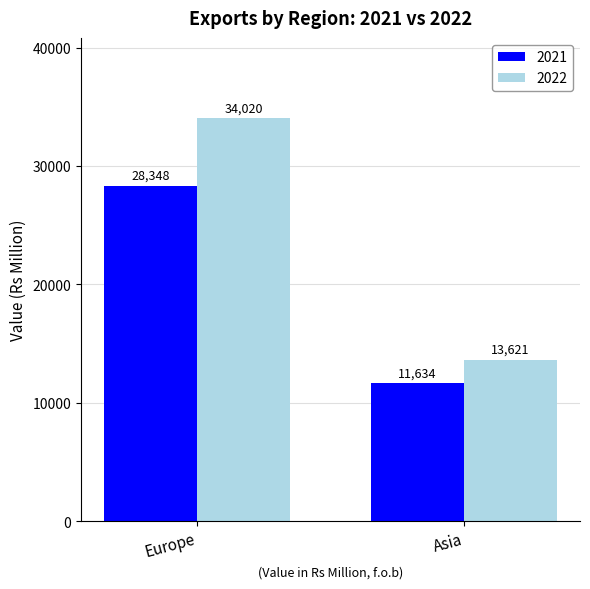

At how many categories does at least one series exceed 14304?

1